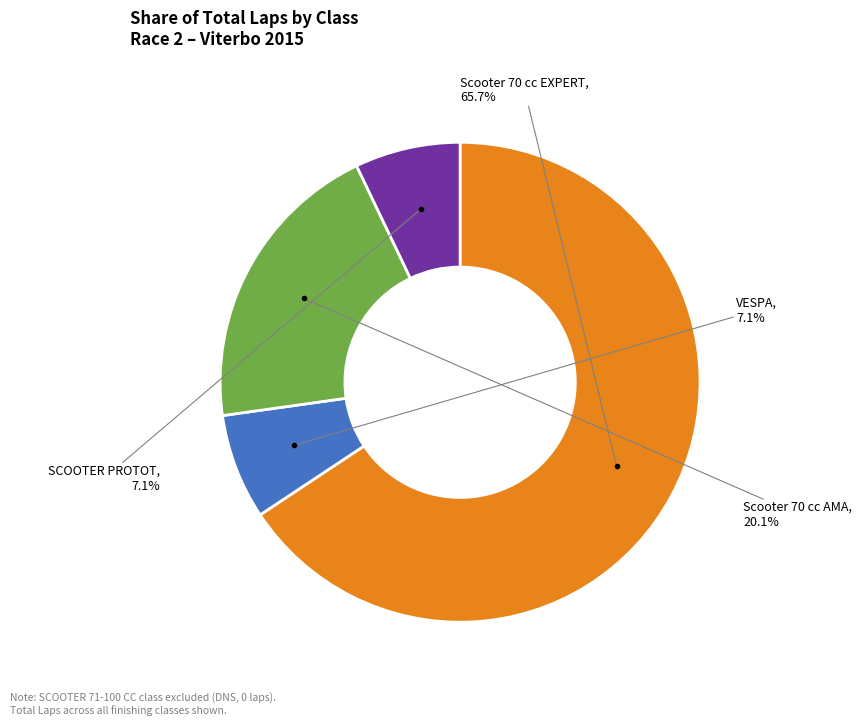

Is there a majority slice in this chart?

Yes